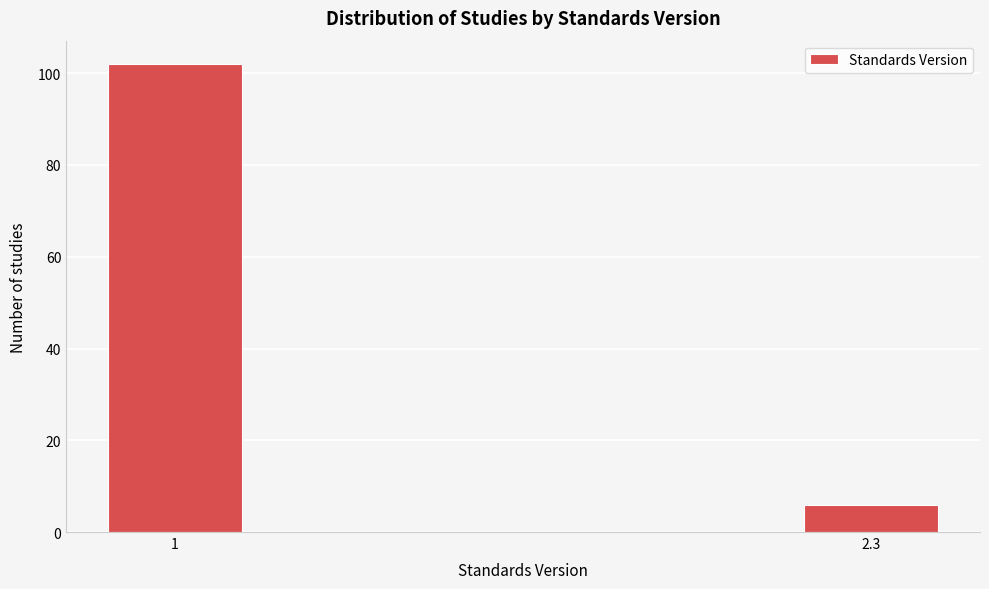

Reading left to right, extract all data points from this chart.

1=102	2.3=6